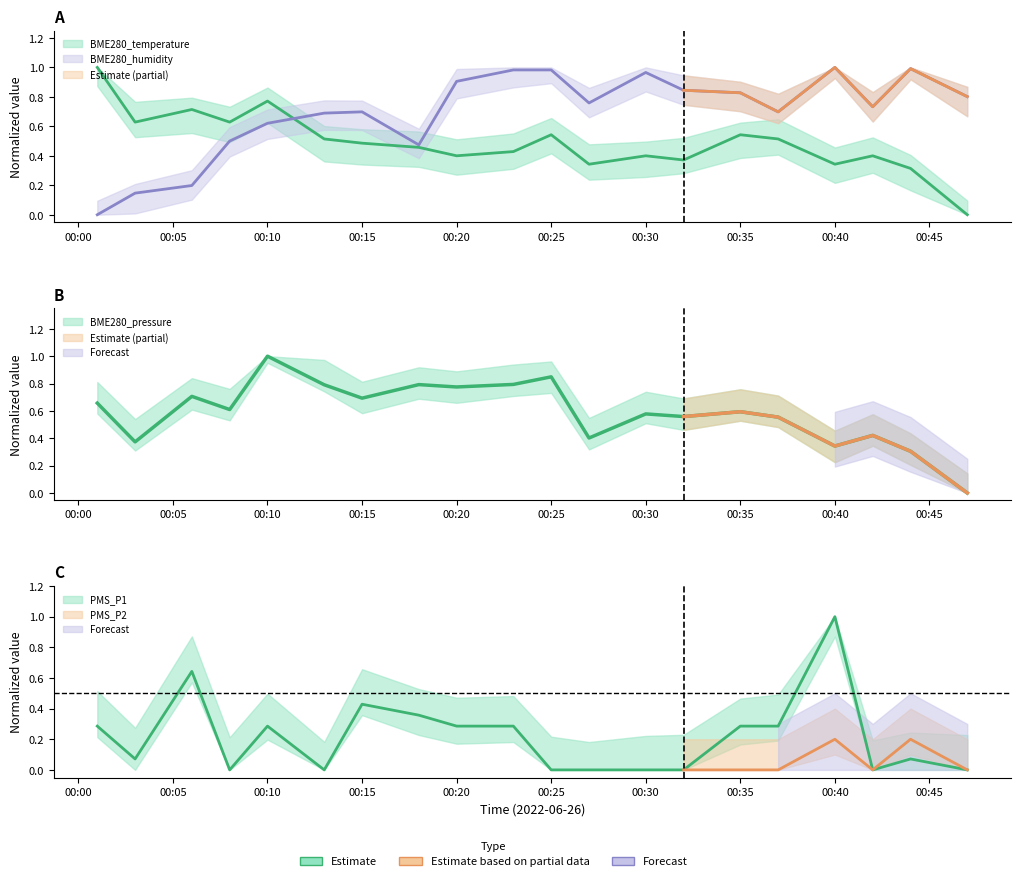

True or false: BME280_temperature has more than 1 interior local peaks.

True